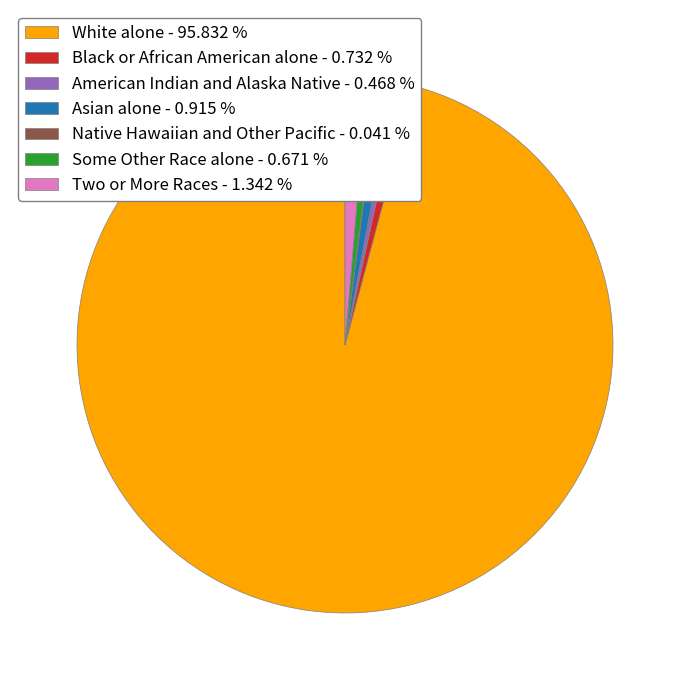

Is the sum of Black or African American alone - 0.732 % and White alone - 95.832 % greater than half?

Yes